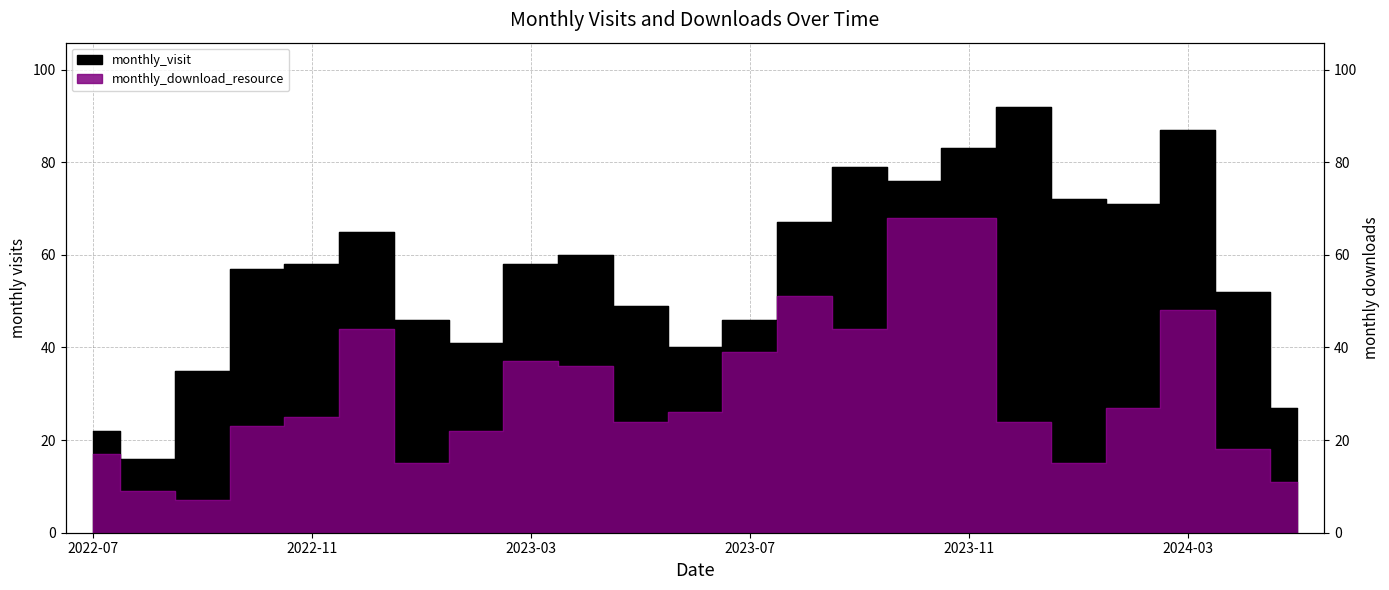

In monthly_download_resource, how many points are lower than both neighbors (excluding endpoints)?

5